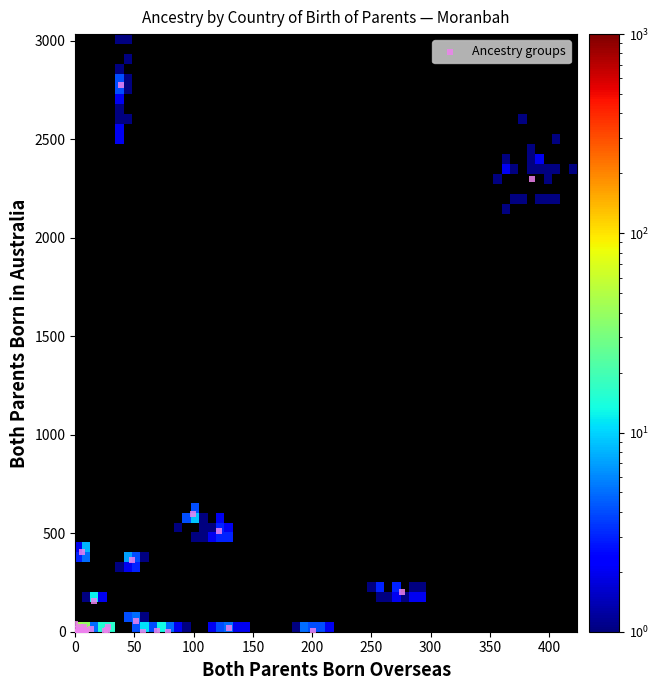

What Y value in the scatter plot is closest to 1388?

596